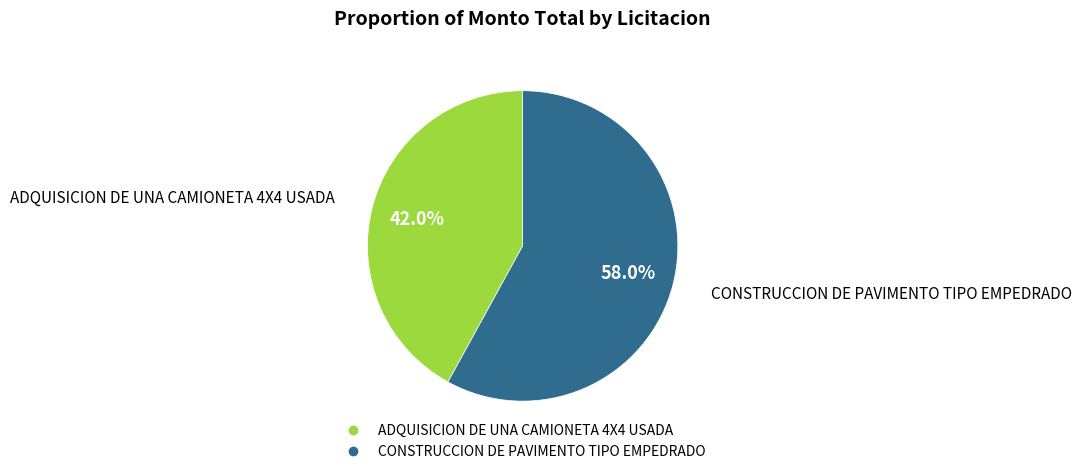

To the nearest percent, what is the difference between the ADQUISICION DE UNA CAMIONETA 4X4 USADA and CONSTRUCCION DE PAVIMENTO TIPO EMPEDRADO slice percentages?

16%